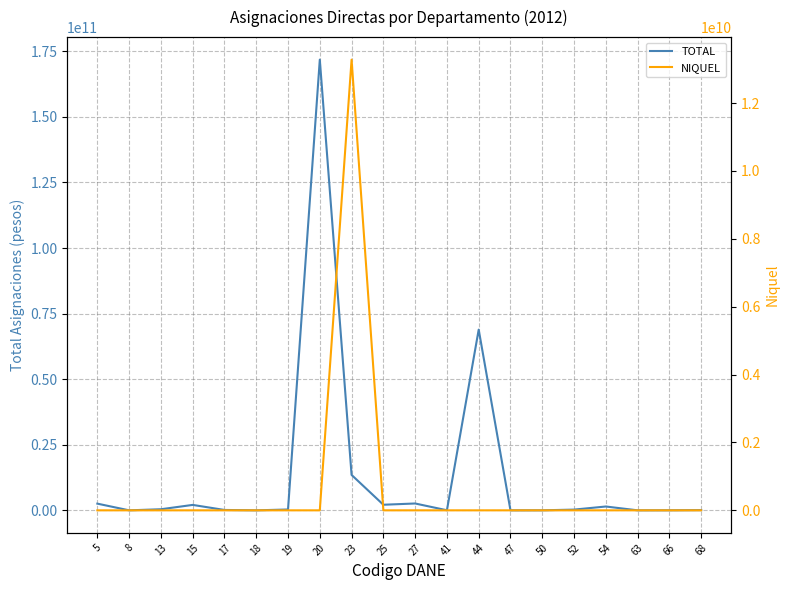

What is the total value across all series at 19?

321229882.3